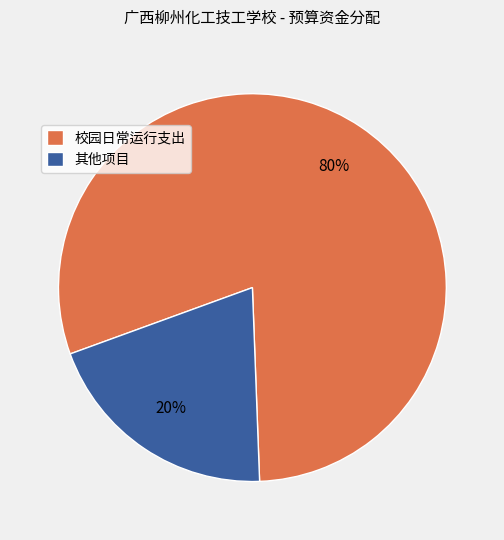

True or false: 其他项目 accounts for 10% of the total.

False